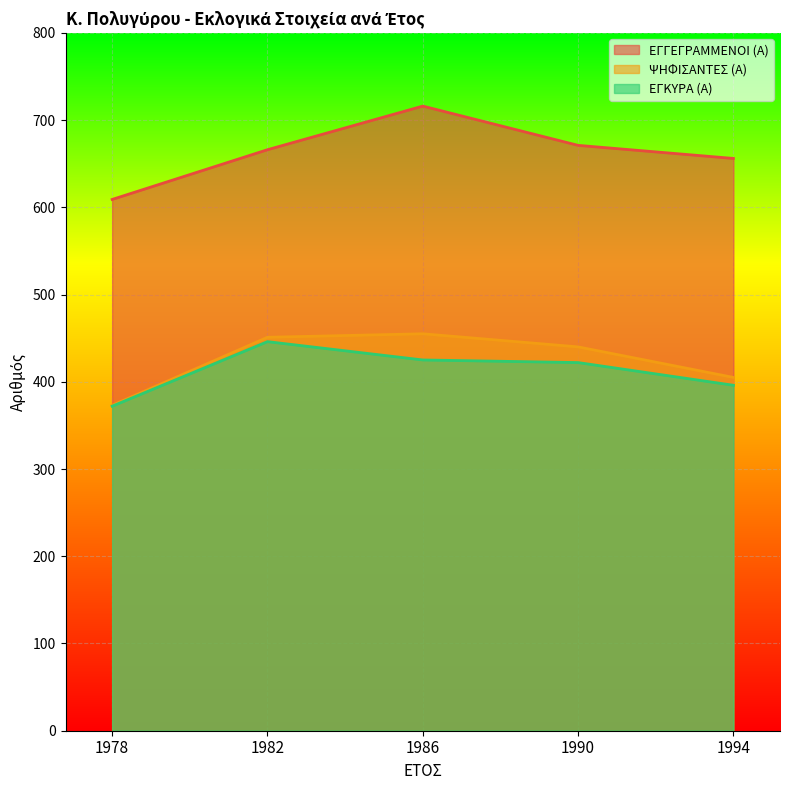

What is the value of the ΨΗΦΙΣΑΝΤΕΣ (Α) point at the 3rd from the left?

455